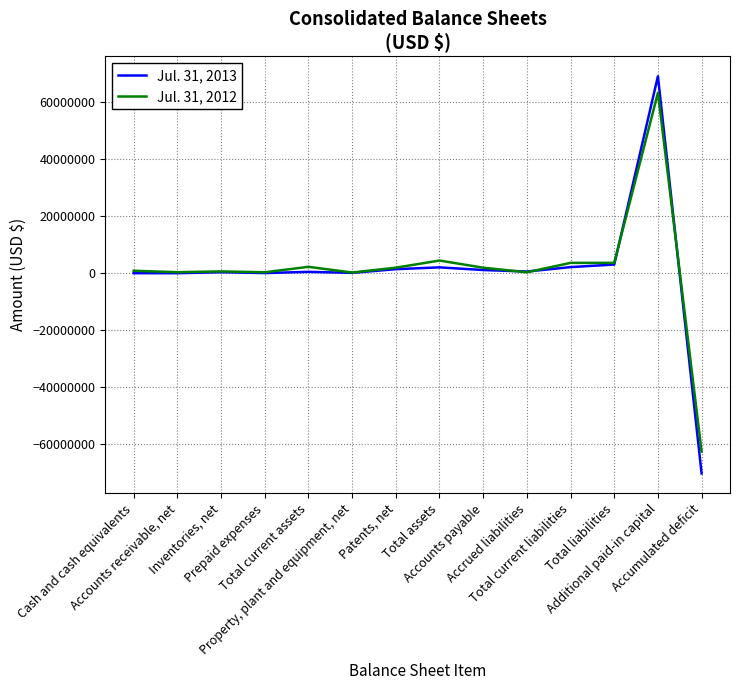

At which label does Jul. 31, 2013 reach its peak?

Additional paid-in capital